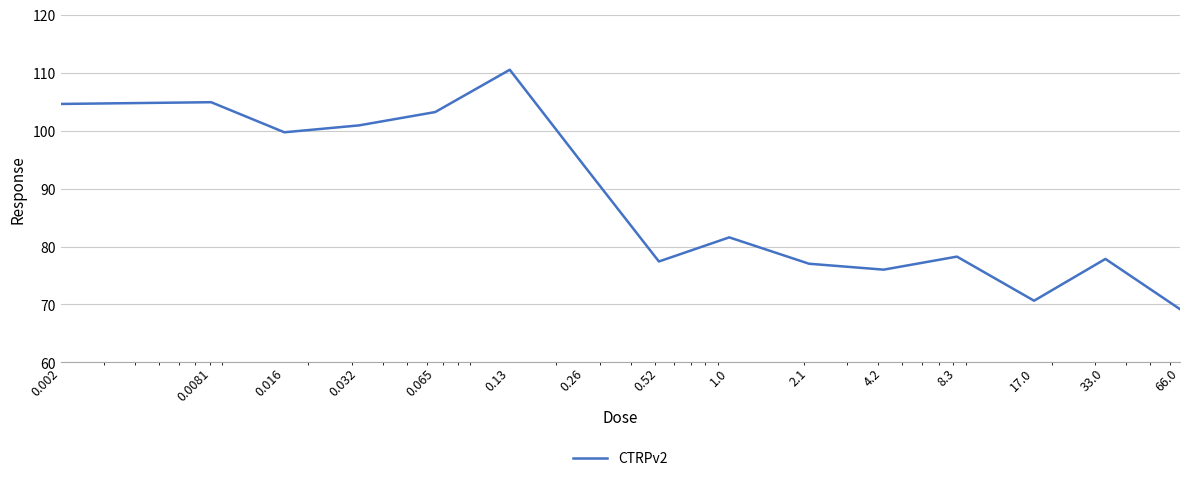

What is the smallest value displayed?

69.2